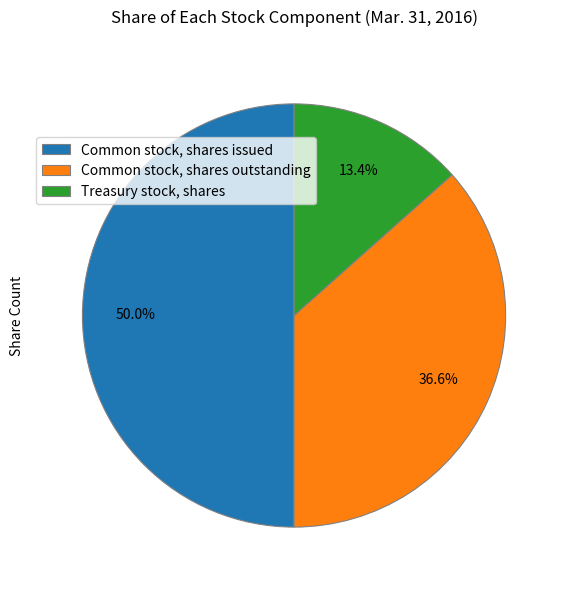

What percentage do Common stock, shares issued and Common stock, shares outstanding together represent?

86.6%